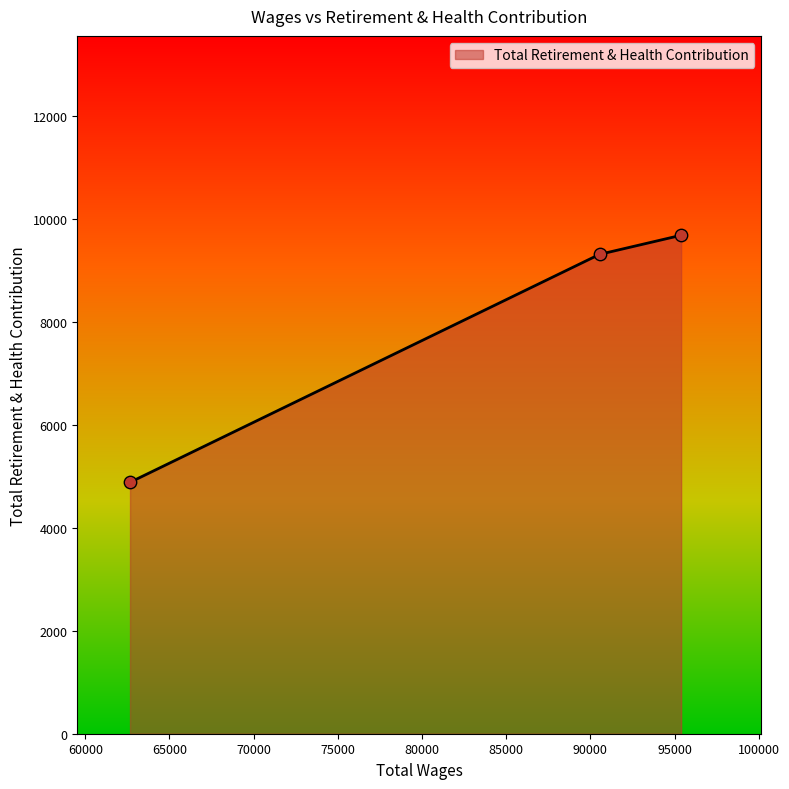

What is the smallest value displayed?

4883